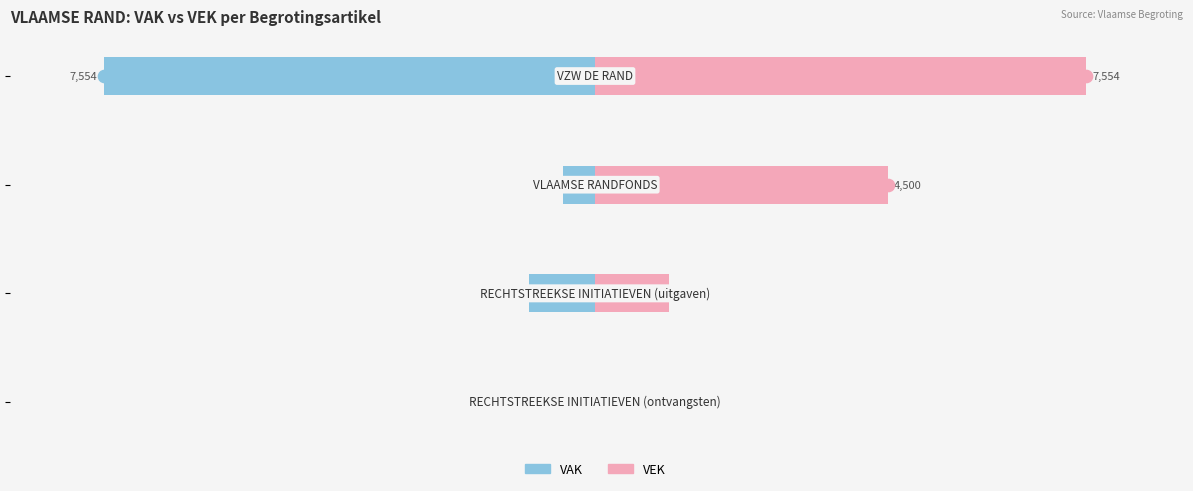

At how many categories does at least one series exceed -4248?

4